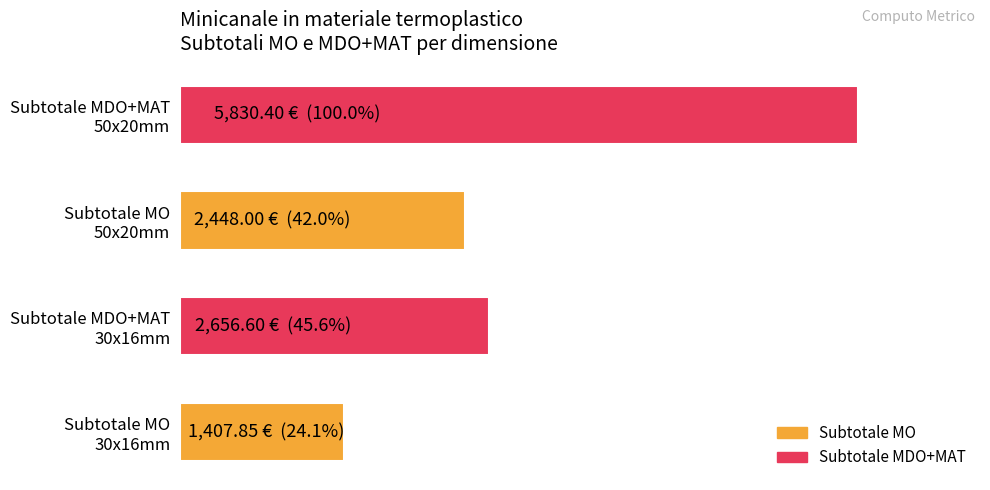

Does the chart contain any negative values?

No